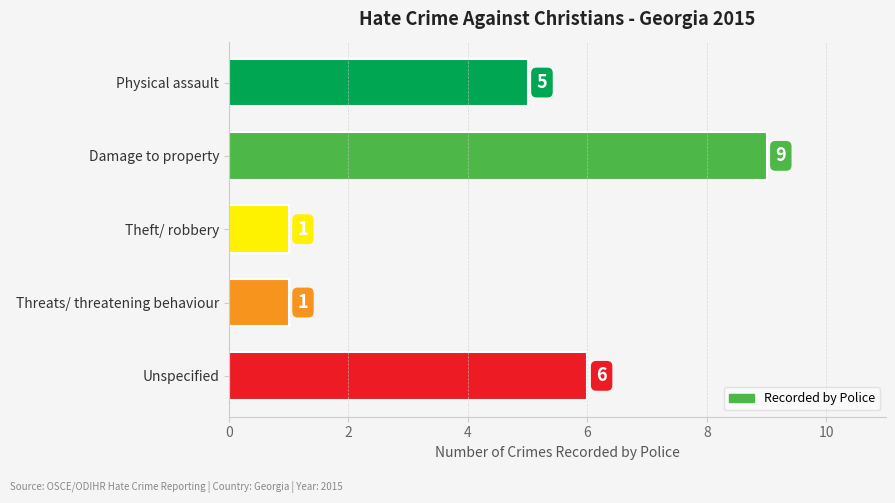

Reading top to bottom, list all the values displayed in this chart.

5	9	1	1	6